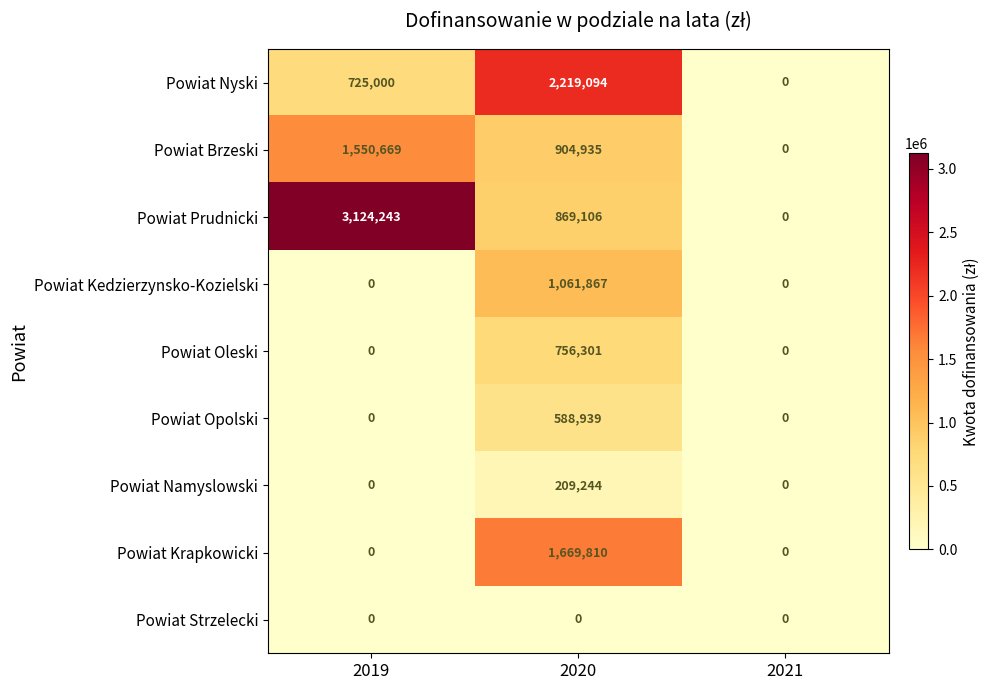

Is it true that Powiat Nyski equals 725000 at 2019?

True